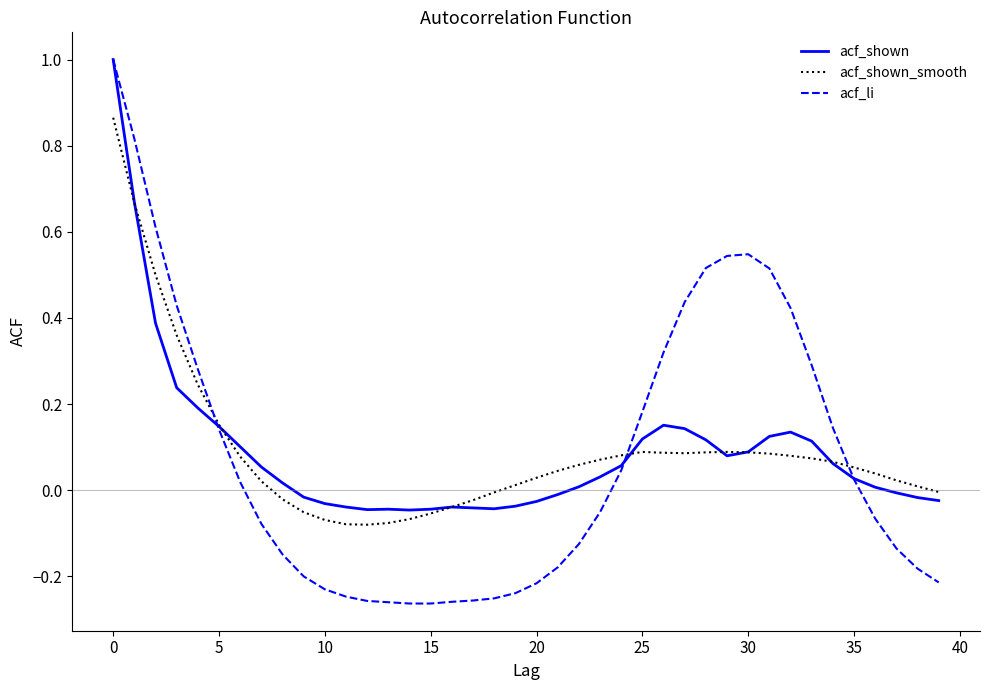

What is the greatest value displayed?

1.0